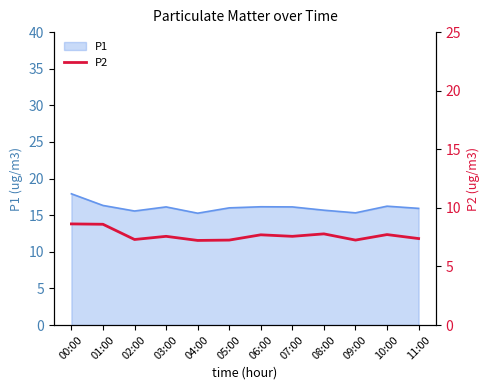

Reading left to right, what are all the values shown in this chart?

00:00=8.6	01:00=8.6	02:00=7.3	03:00=7.6	04:00=7.2	05:00=7.2	06:00=7.7	07:00=7.6	08:00=7.8	09:00=7.2	10:00=7.7	11:00=7.4